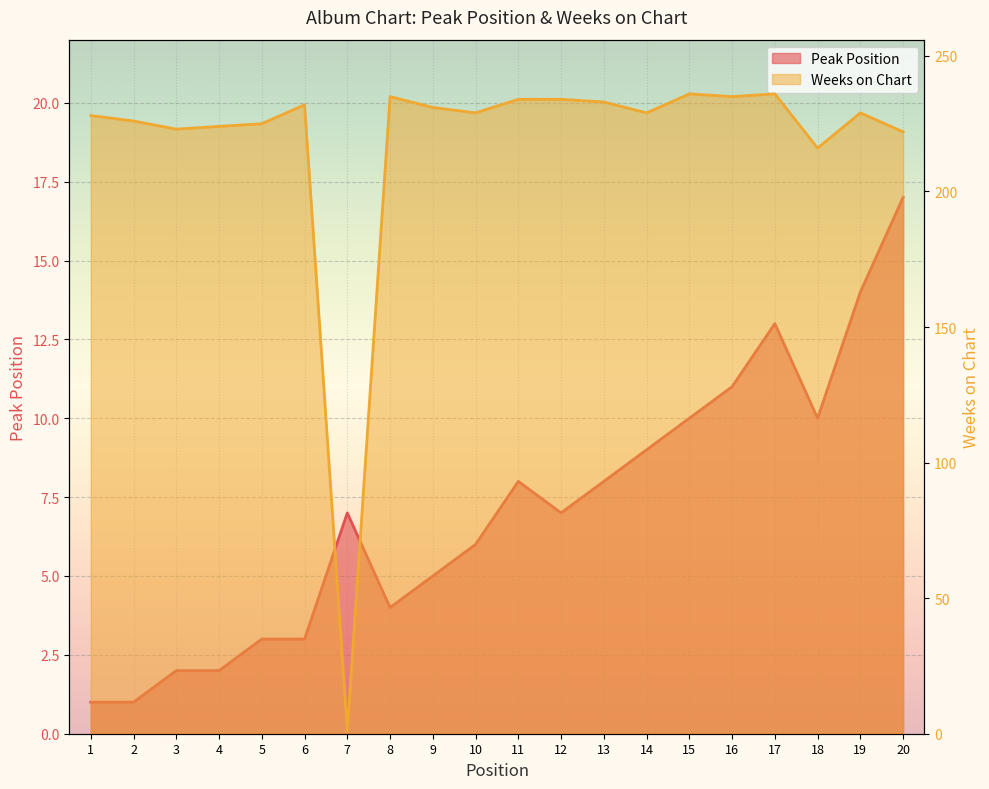

Which series has the largest total across all categories?

Weeks on Chart